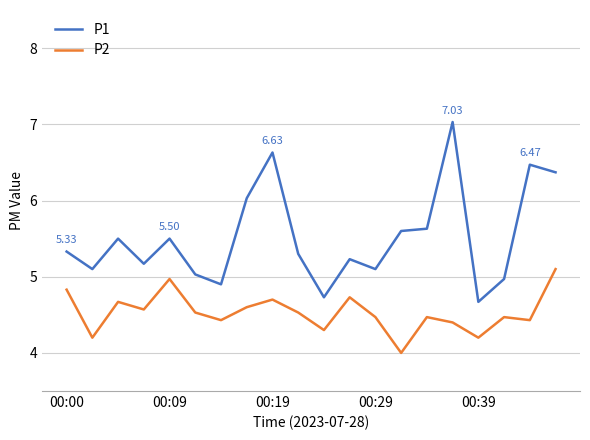

True or false: P2 and P1 cross at least once.

False